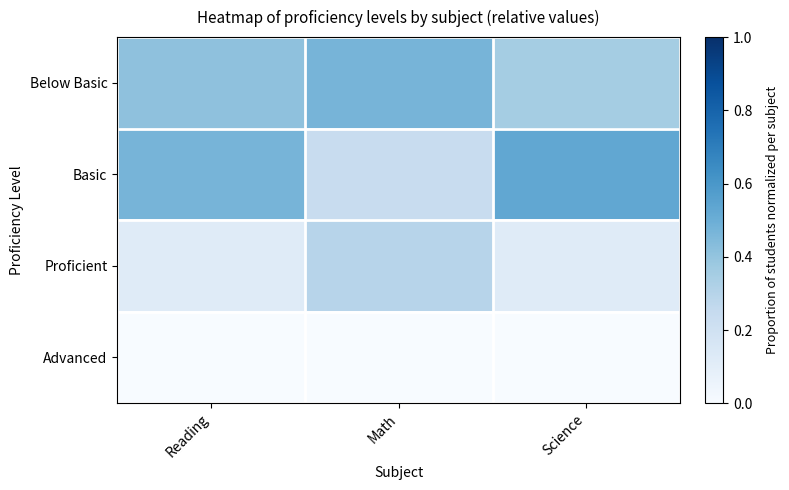

List the series in order of their peak value, highest first.

Basic, Below Basic, Proficient, Advanced